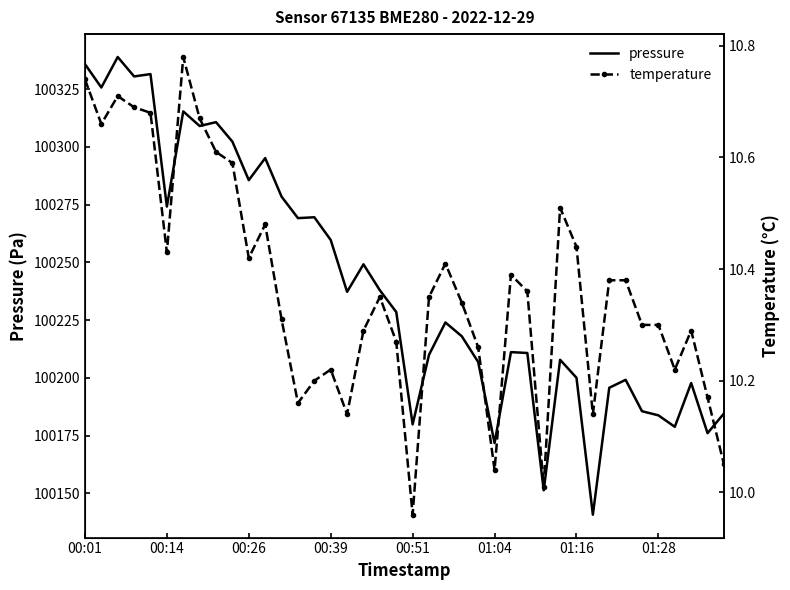

Which category has the lowest value across all series?

00:51